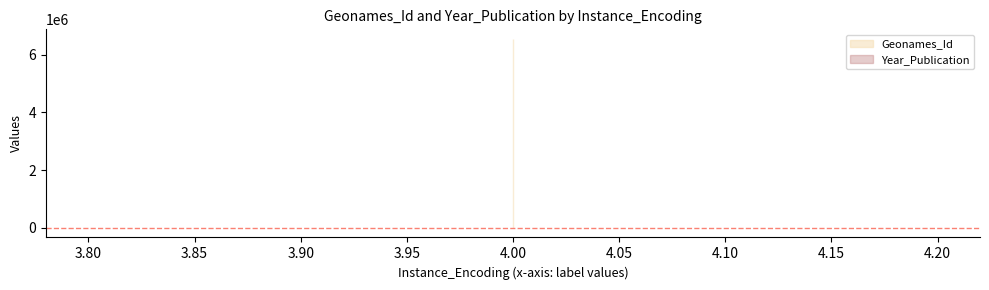

What is the difference between the maximum and second lowest values?

1995